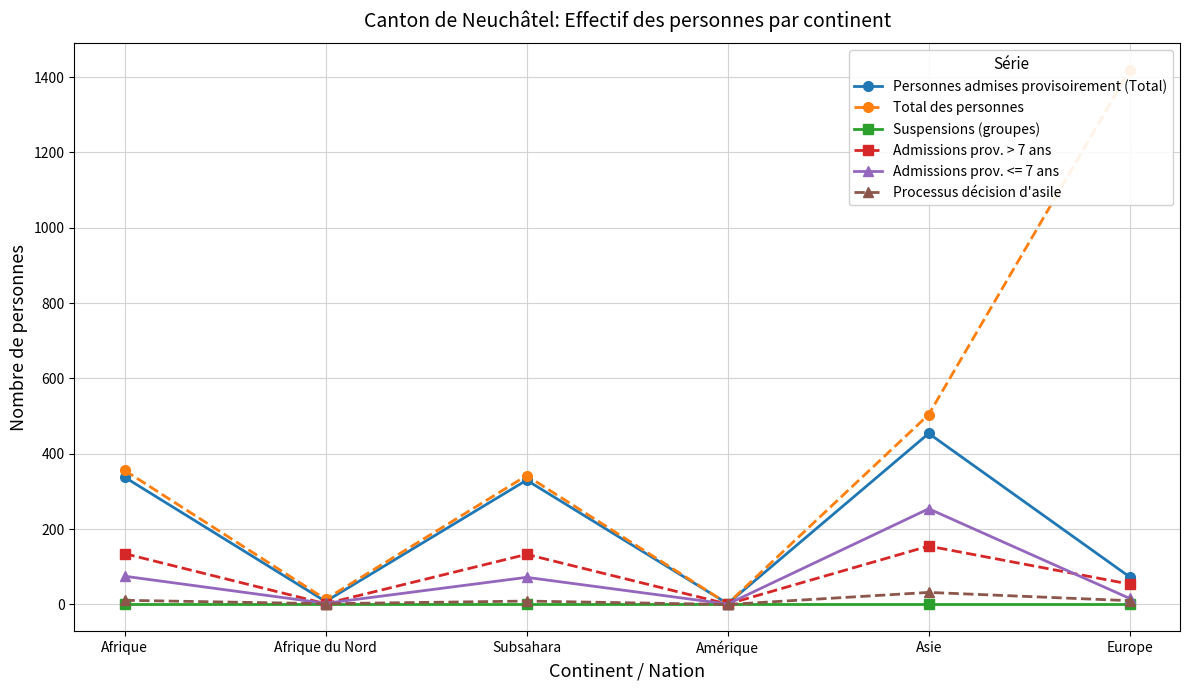

The value of Personnes admises provisoirement (Total) at Asie is 664. True or false?

False